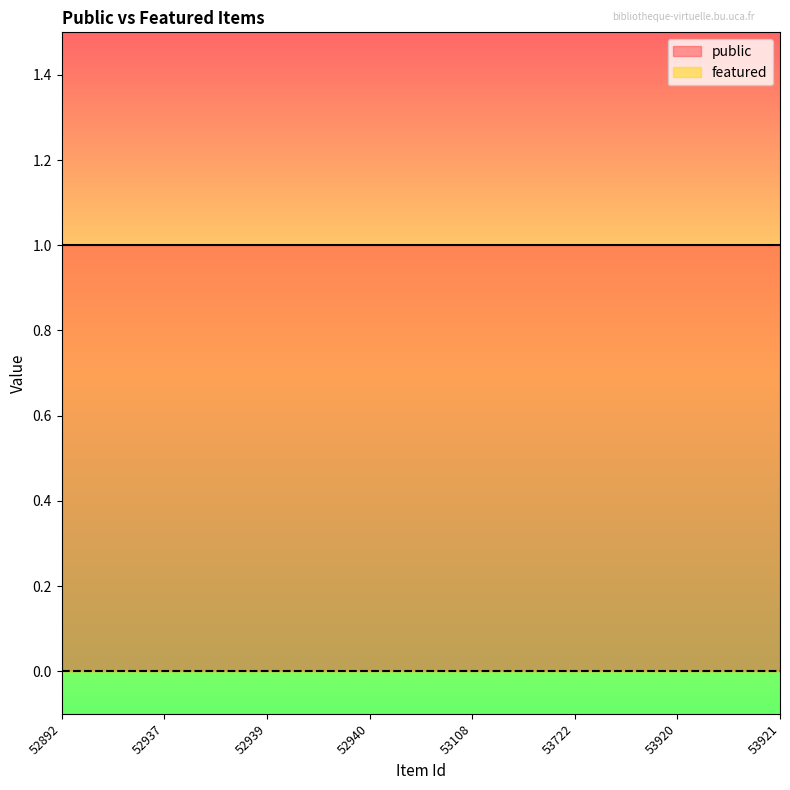

What is the value of the public point at the 1st from the left?

1